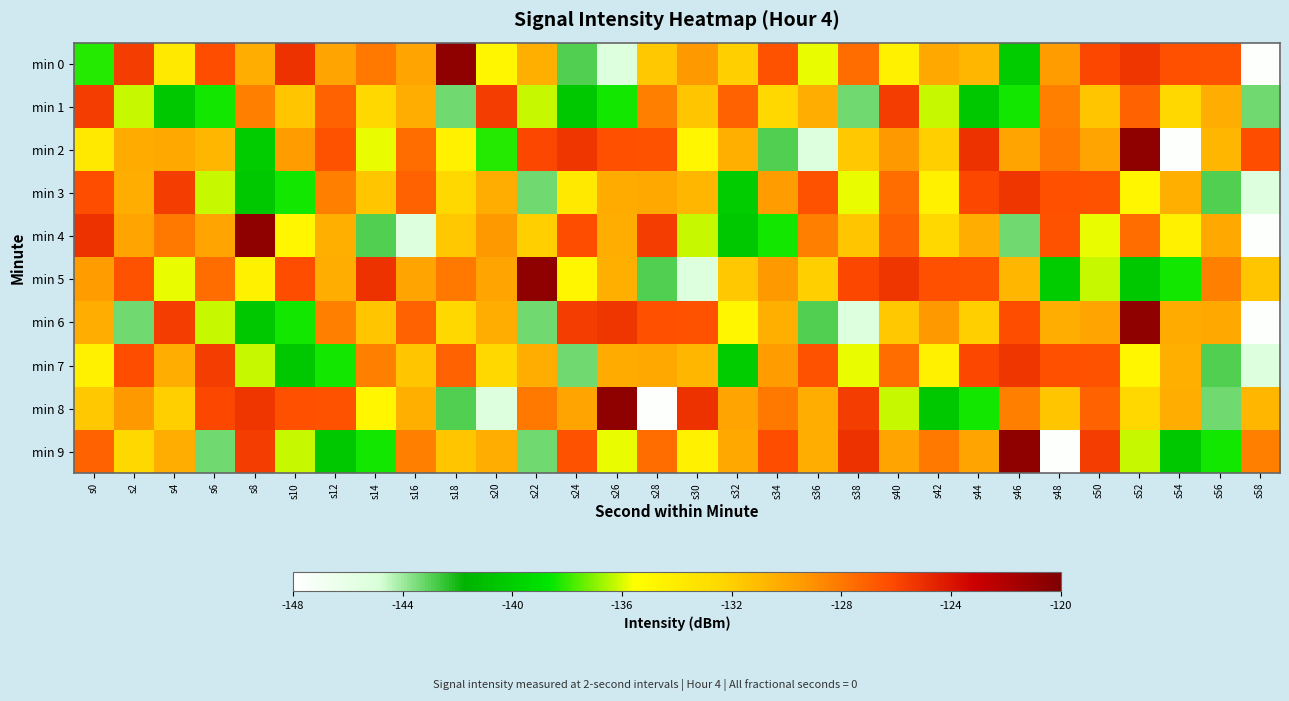

What is the difference between the highest and lowest values at s38?

20.1